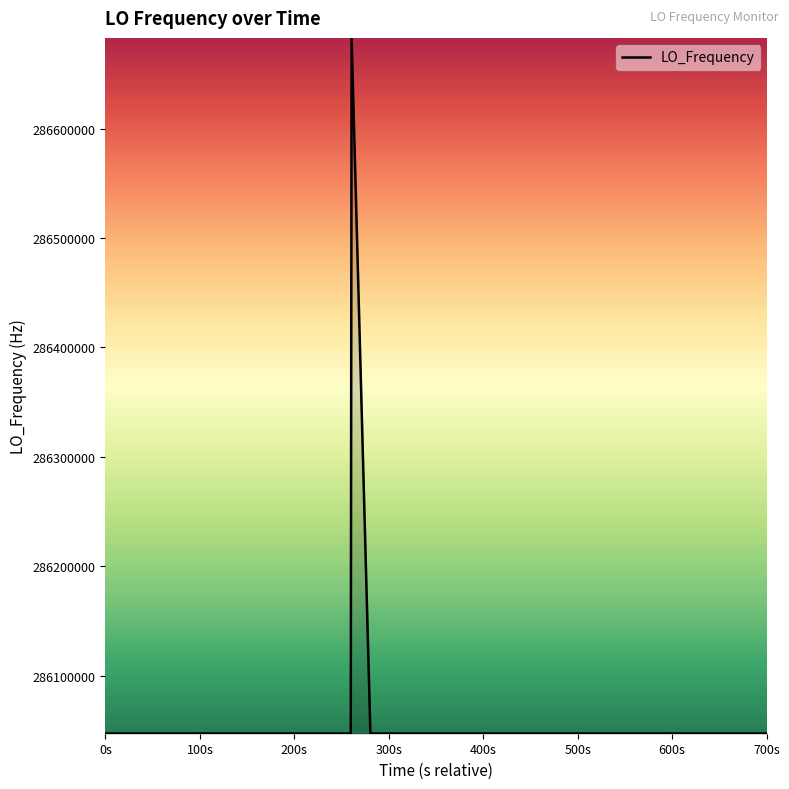

What is the greatest value displayed?

286682706.5